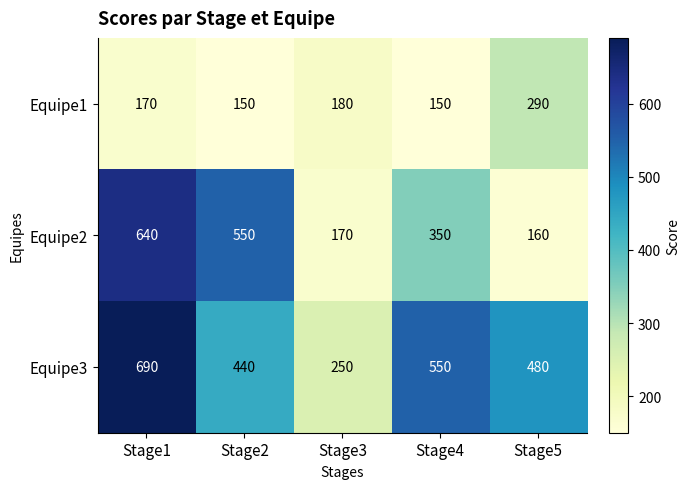

What is the difference between the maximum and minimum values in the Equipe2 series?

480